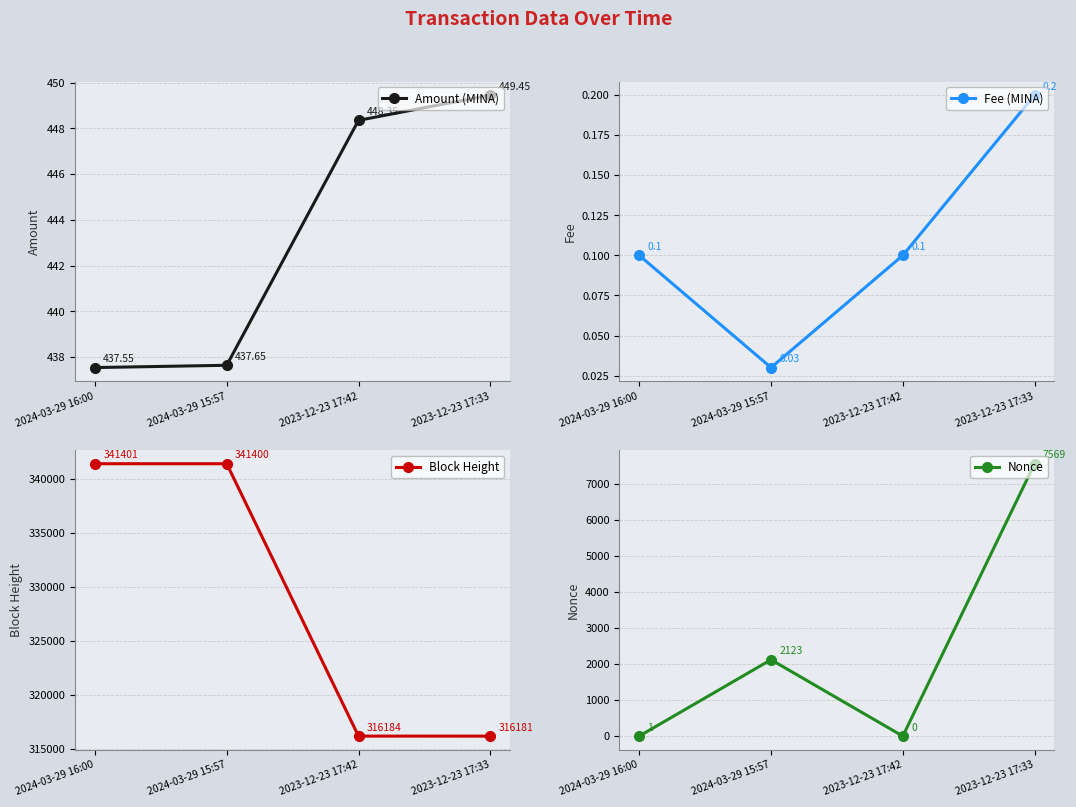

At which category does Fee (MINA) reach its first local valley?

2024-03-29 15:57